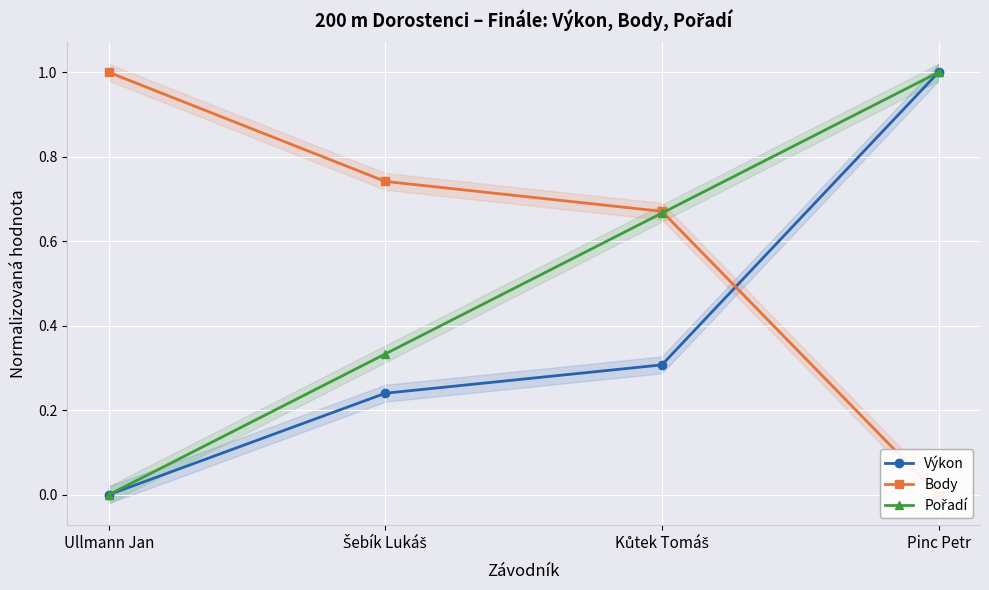

Count the number of categories in the chart.

4